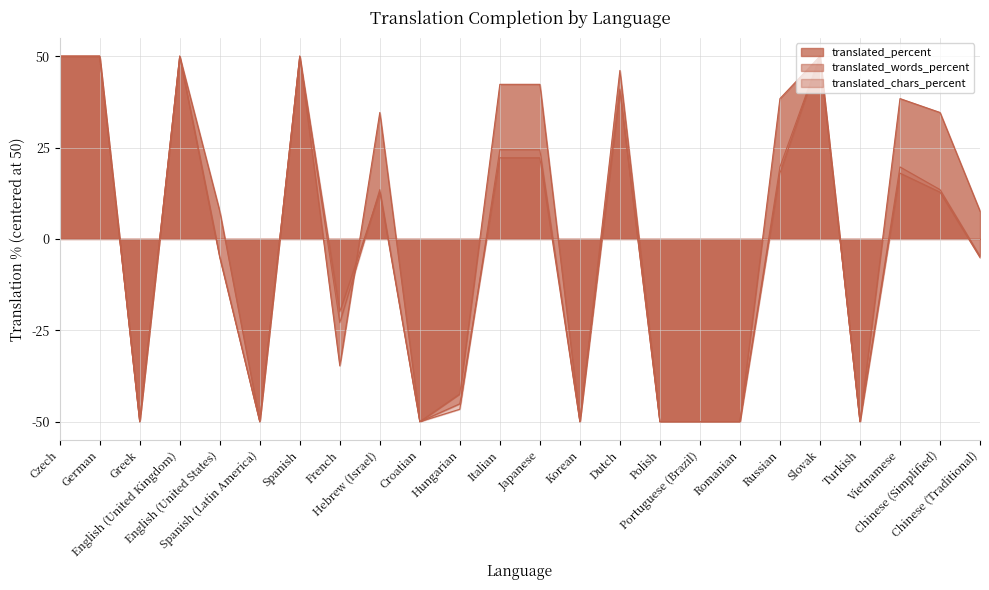

Does the chart display data point markers on the line(s)?

No